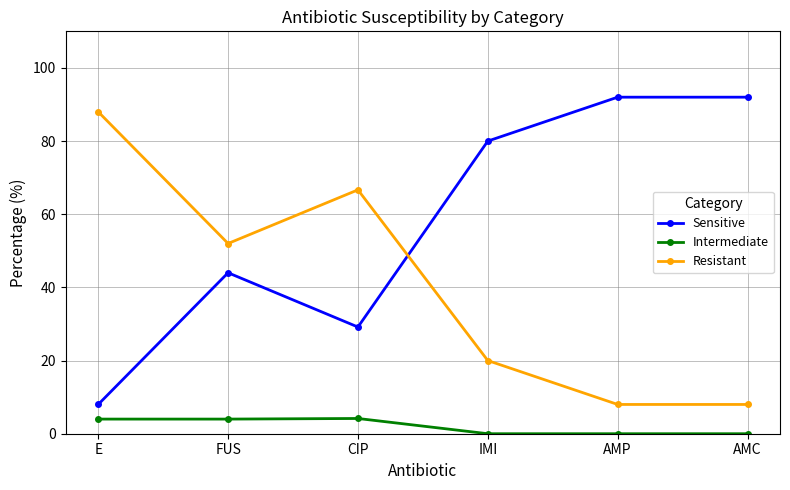

At which label does Sensitive reach its minimum?

E